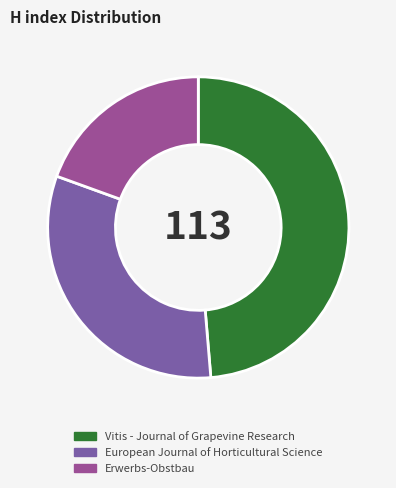

Does any single category account for the majority?

No